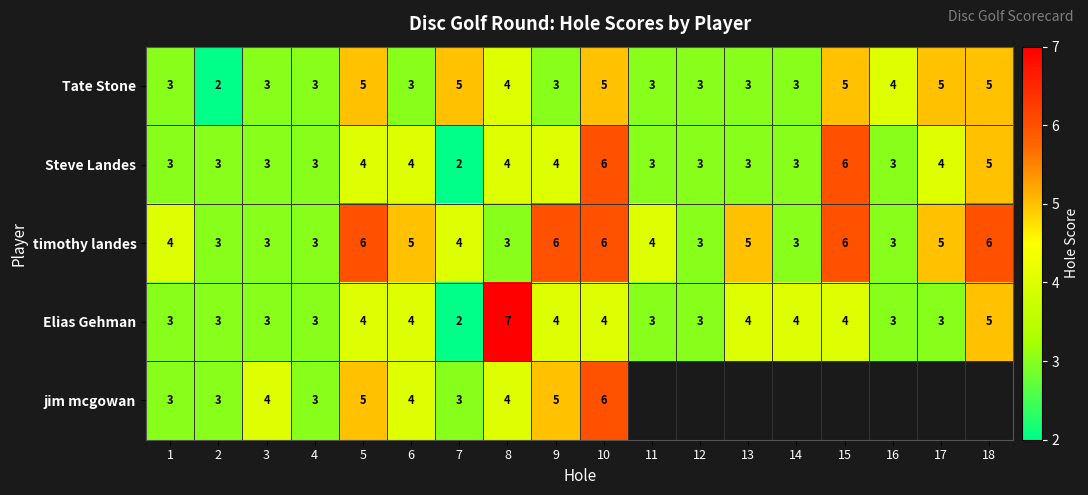

What is the sum of all timothy landes values?

78